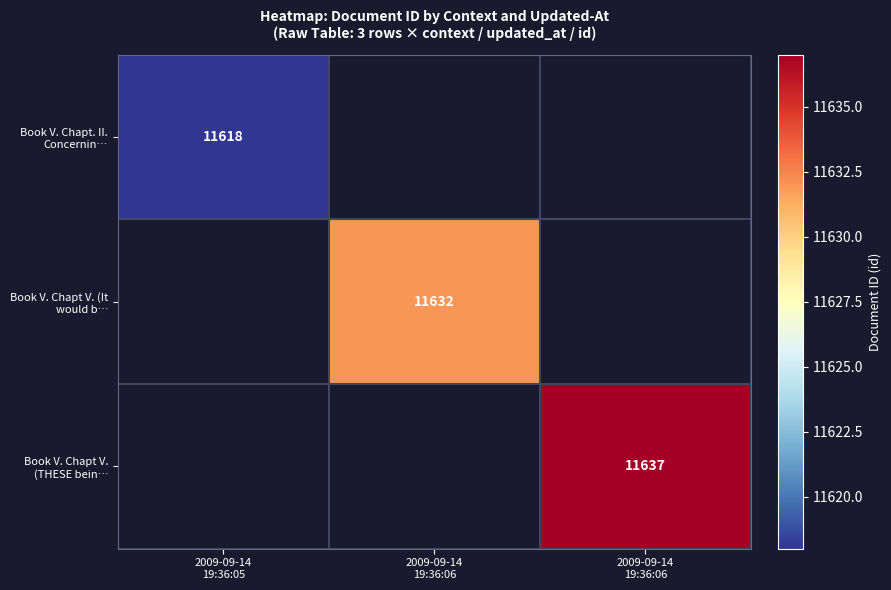

At how many categories does at least one series exceed 11635?

1